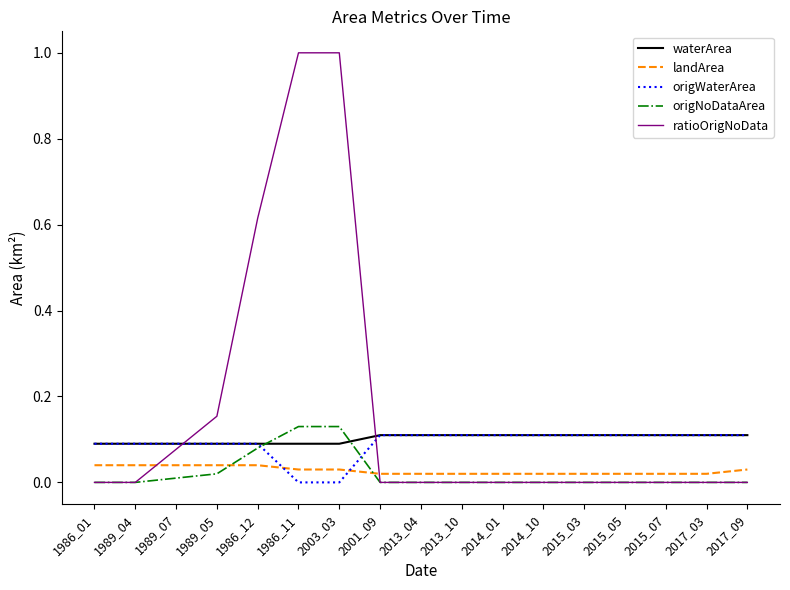

Which series has the widest spread of values?

ratioOrigNoData